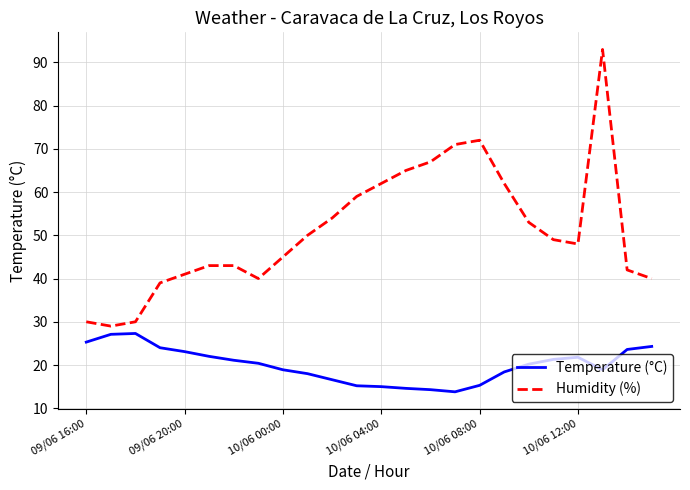

What is the smallest value displayed?

13.8